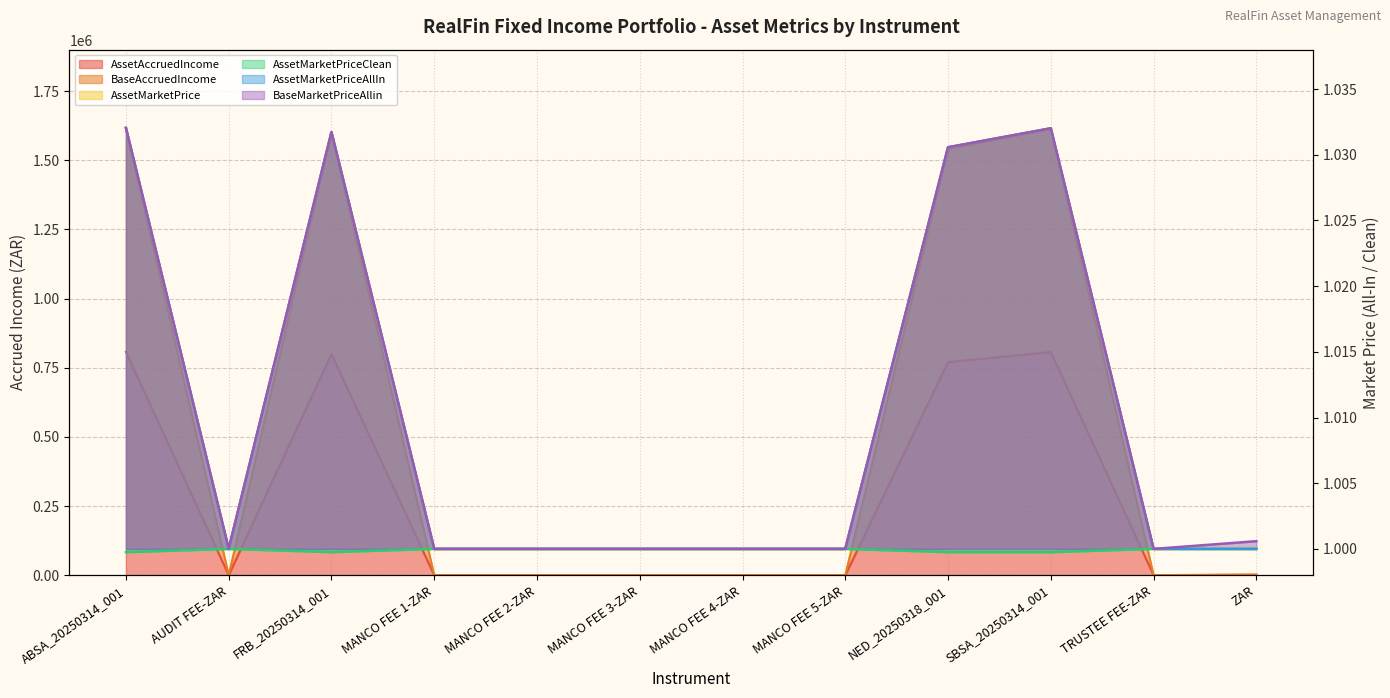

The value of BaseAccruedIncome at FRB_20250314_001 is 703740.7. True or false?

False